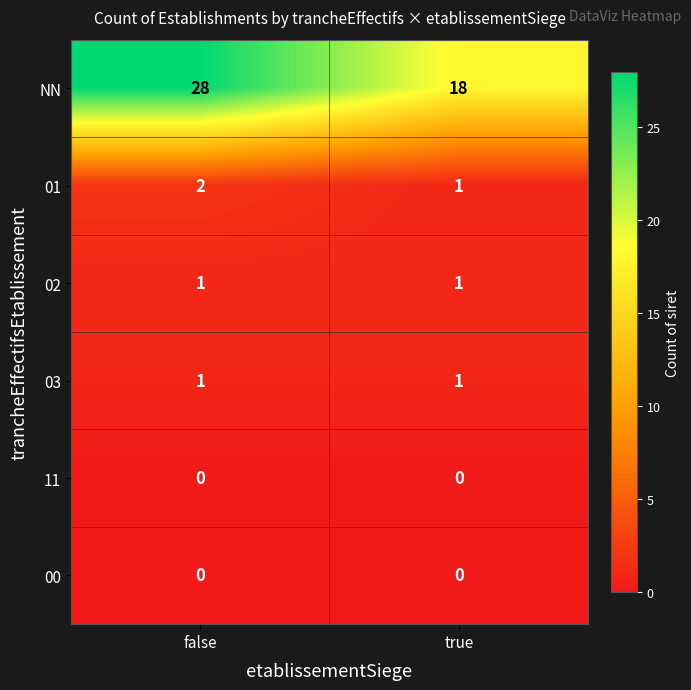

What is the maximum value shown in the chart?

28